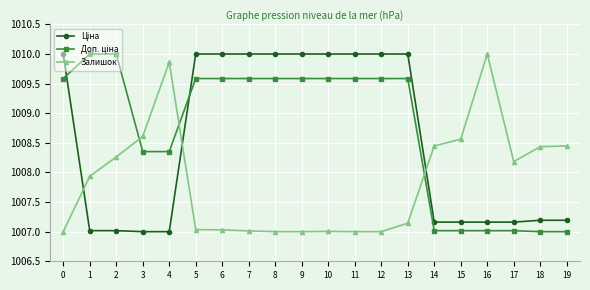

What is the difference between the highest and lowest values at 5?

3.0